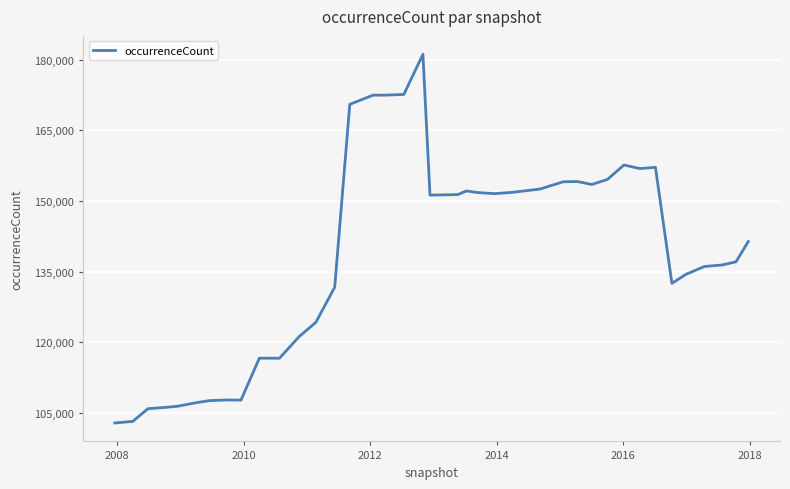

What is the difference between the maximum and minimum values?

78292